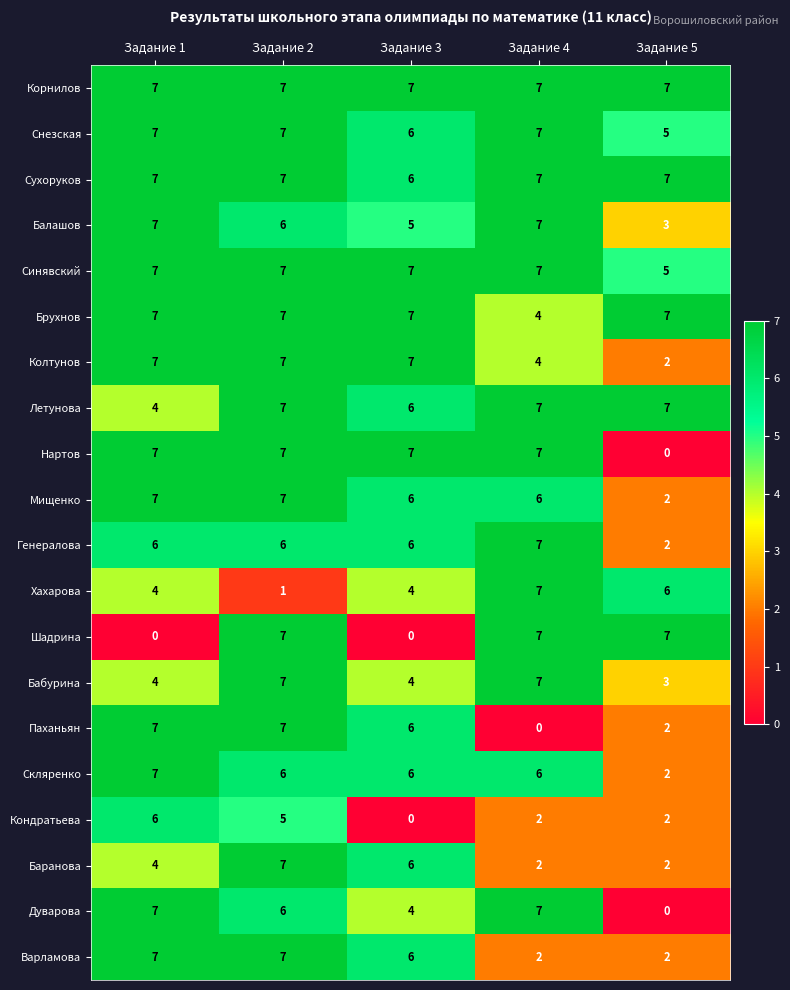

What is the average value of the Мищенко series?

6